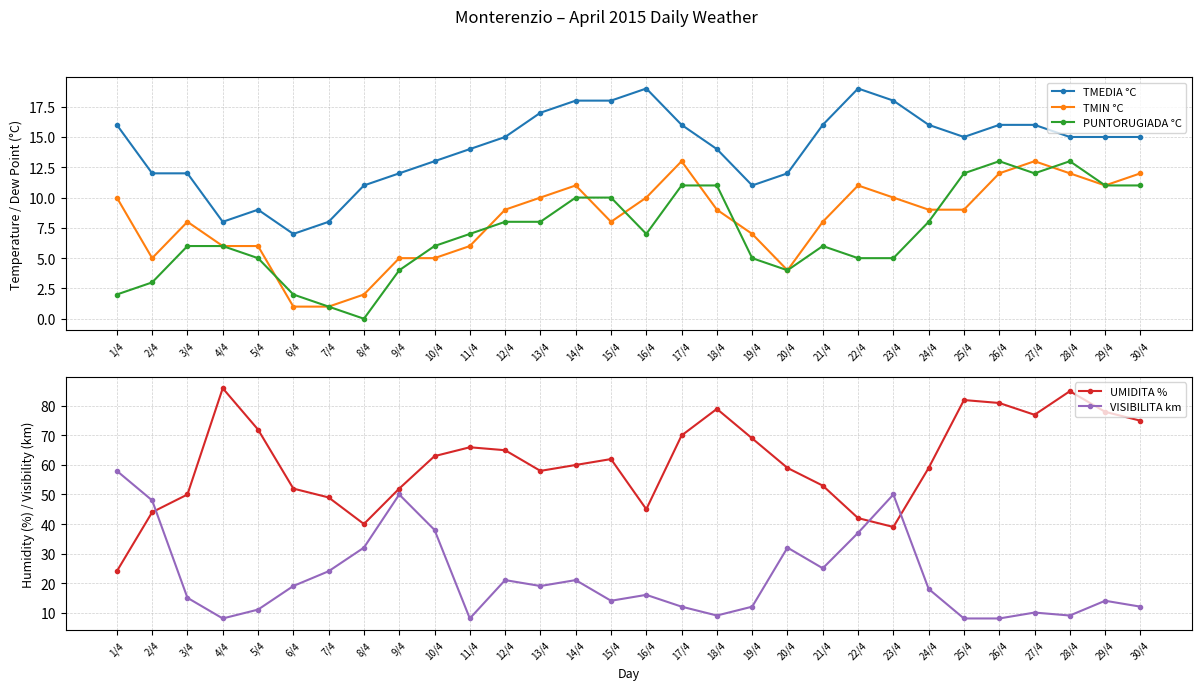

The value of PUNTORUGIADA °C at 8/4 is 8. True or false?

False